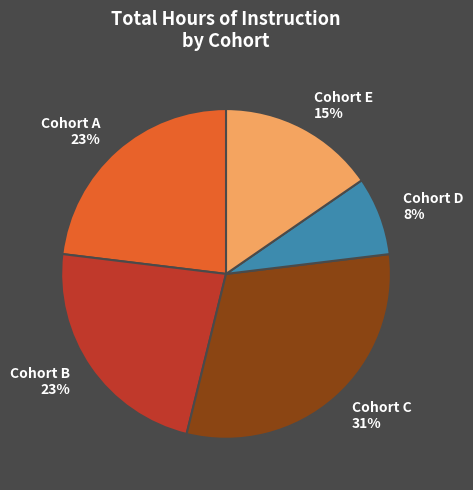

Is the sum of Cohort E and Cohort A greater than half?

No